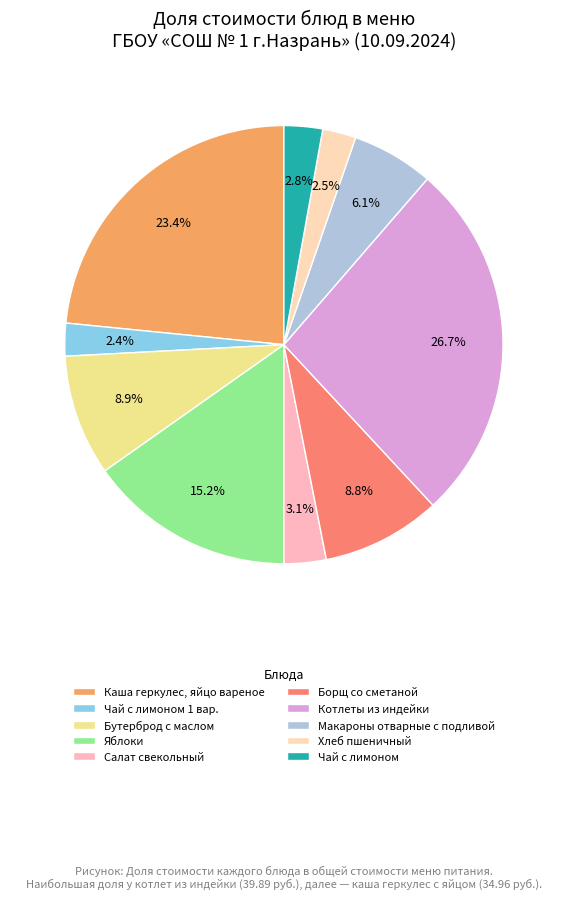

Is it true that Борщ со сметаной is 21% of the pie?

False